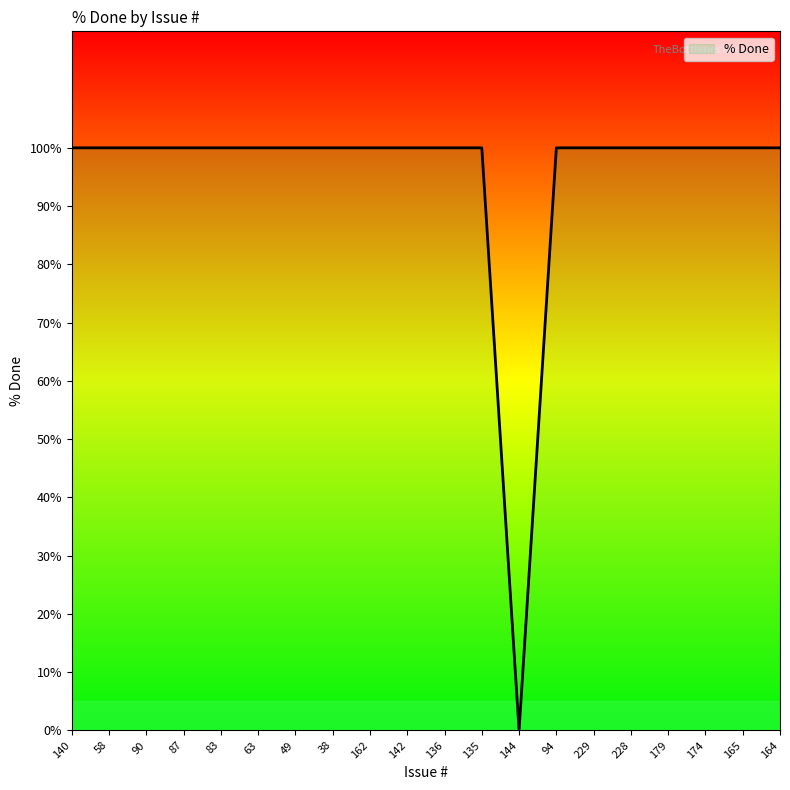

What is the greatest value displayed?

100